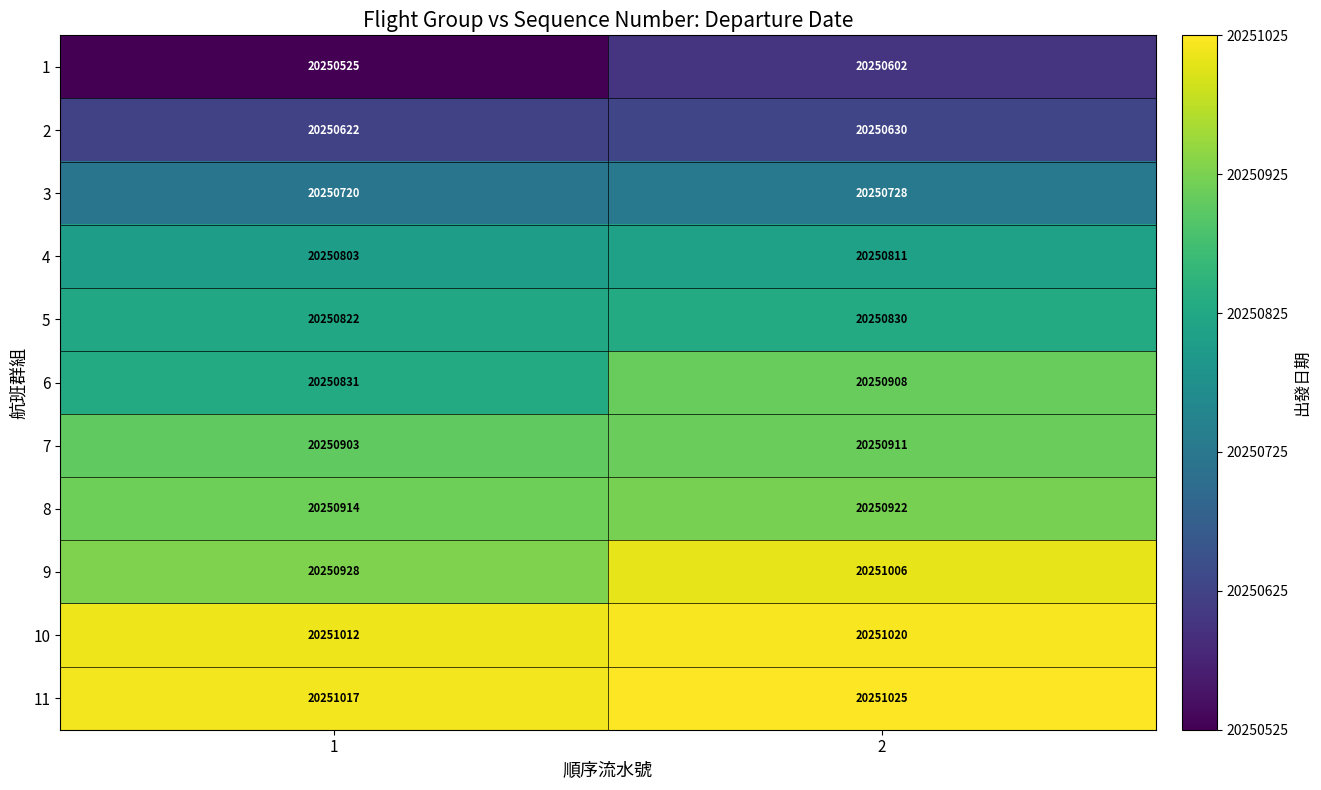

Rank the series at 2 from lowest to highest value.

1, 2, 3, 4, 5, 6, 7, 8, 9, 10, 11